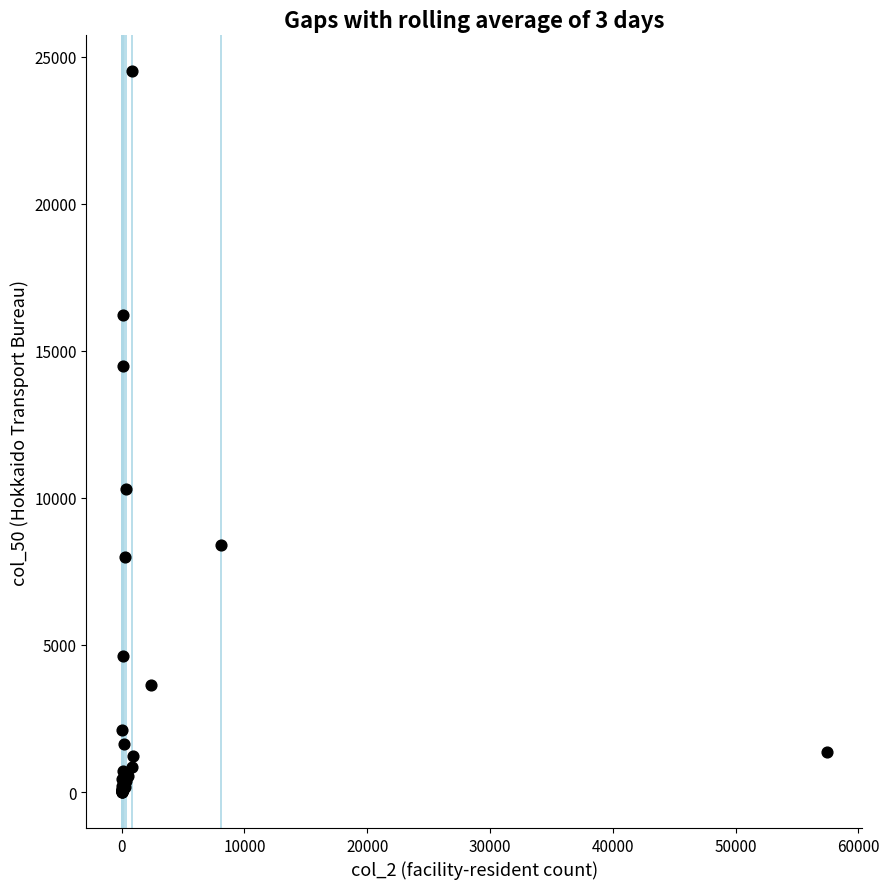

What Y value in the scatter plot is closest to 12254?

10299